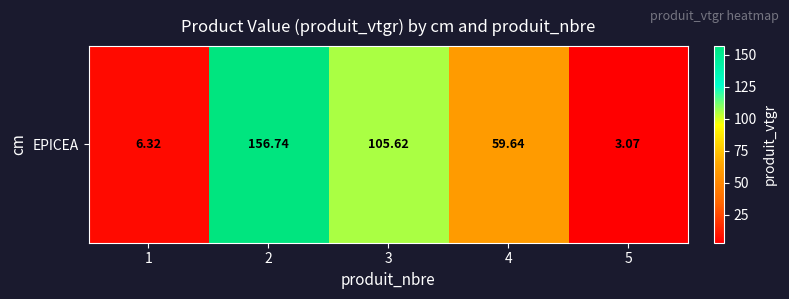

How many data points does each series have?

5